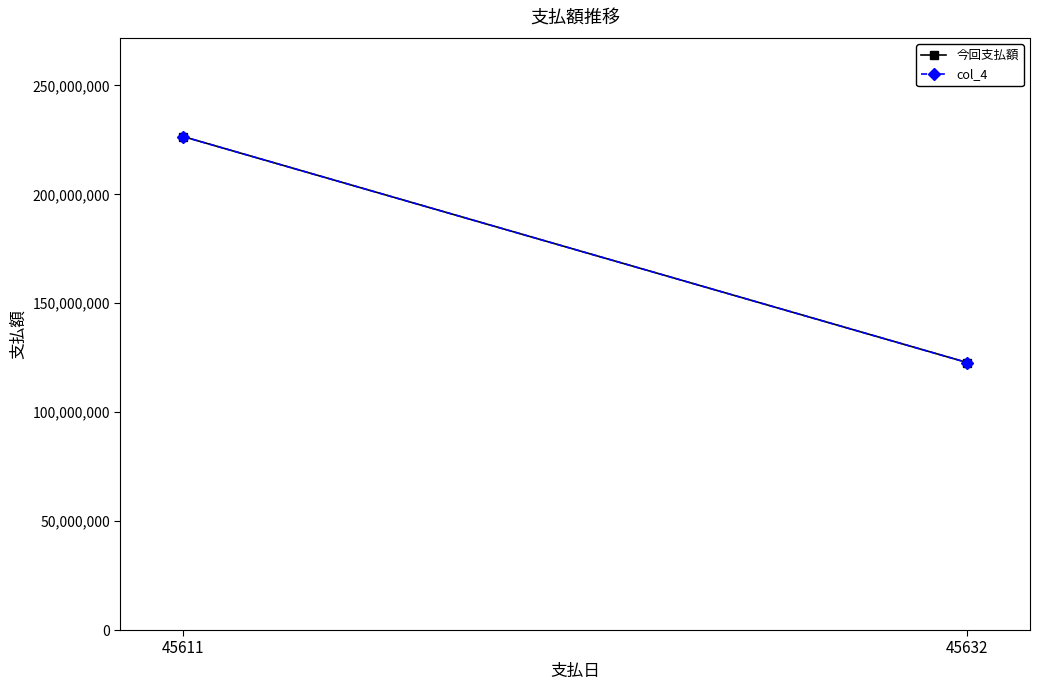

What value does the col_4 series have at 45611?

226520000